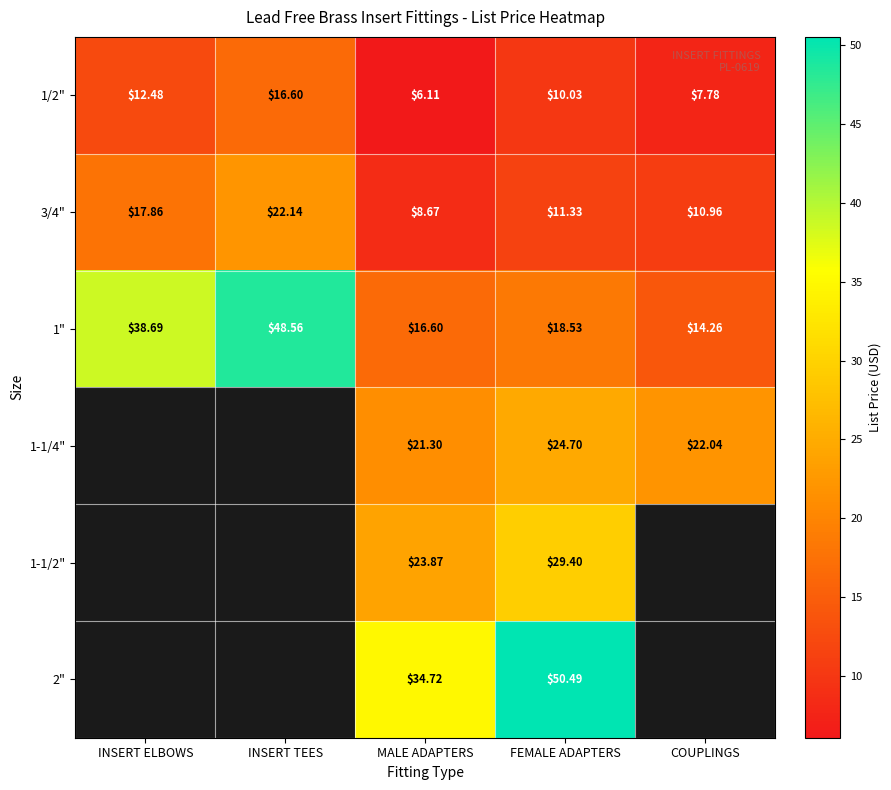

At which category is the sum across all series the highest?

FEMALE ADAPTERS